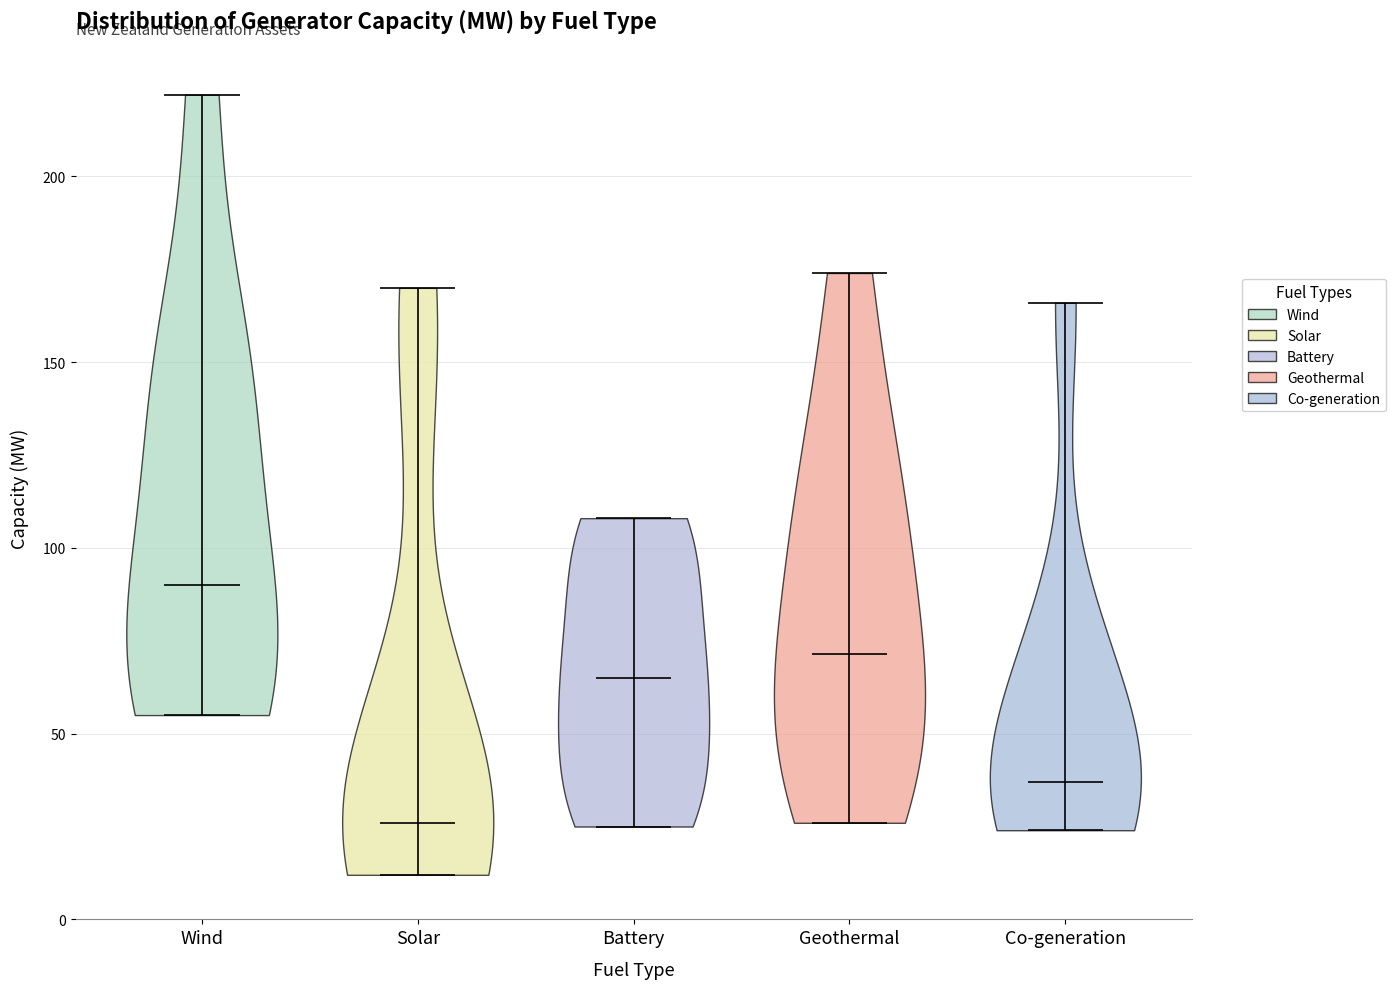

Reading left to right, read every violin against the y-axis: where its median line is, and the lowest and highest points it reaches. The values are not printed on the chart, so give them approximately, as read against the axis.

Wind: median line 90, lowest point 55, highest point 220
Solar: median line 25, lowest point 10, highest point 170
Battery: median line 65, lowest point 25, highest point 110
Geothermal: median line 70, lowest point 25, highest point 175
Co-generation: median line 35, lowest point 25, highest point 165